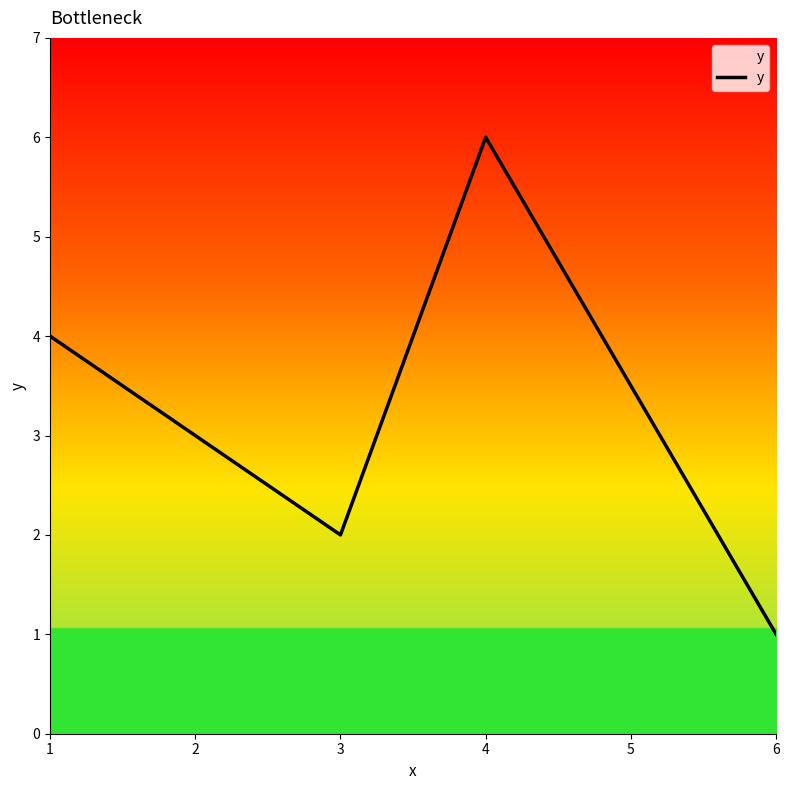

Reading right to left, what are all the values shown in this chart?

1	6	2	3	4